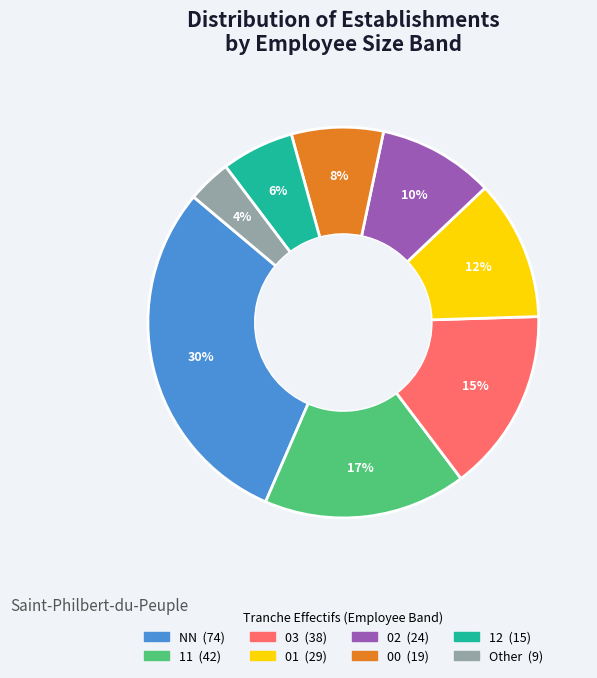

Is it true that 01 is 26% of the pie?

False